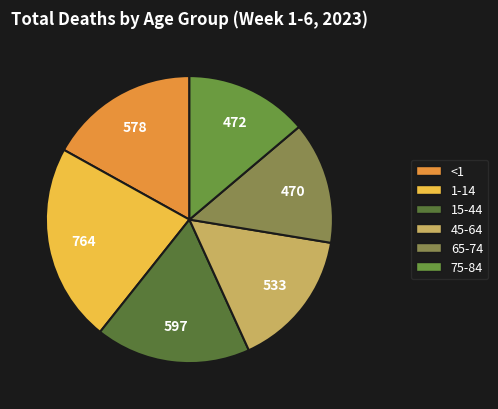

How many segments does this pie chart have?

6